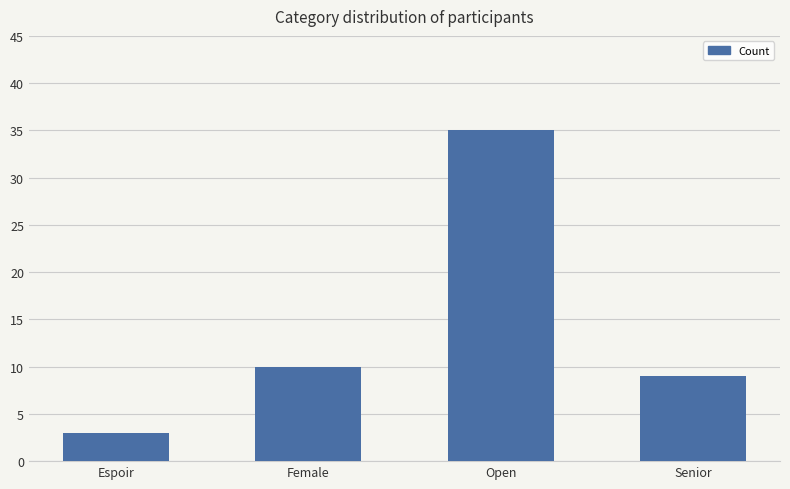

What is the label of the 2nd bar from the right?

Open